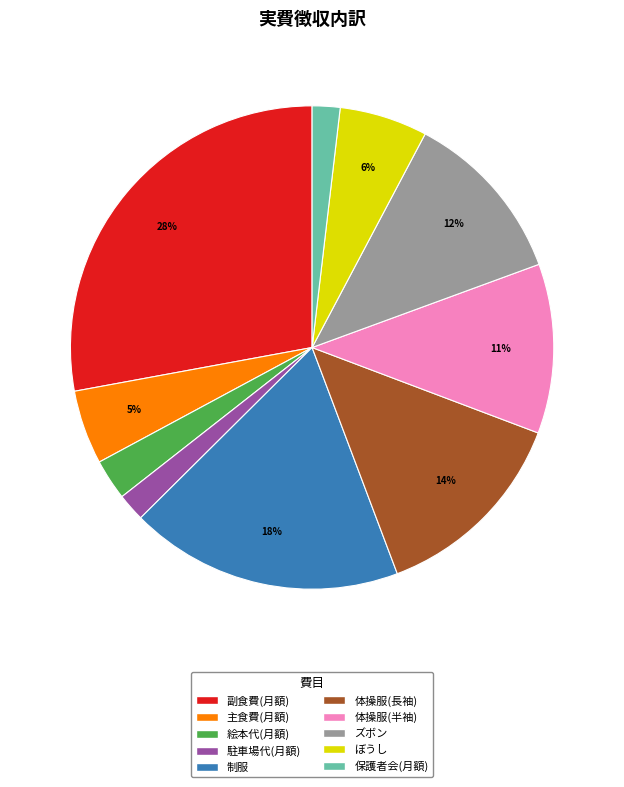

How many segments does this pie chart have?

10